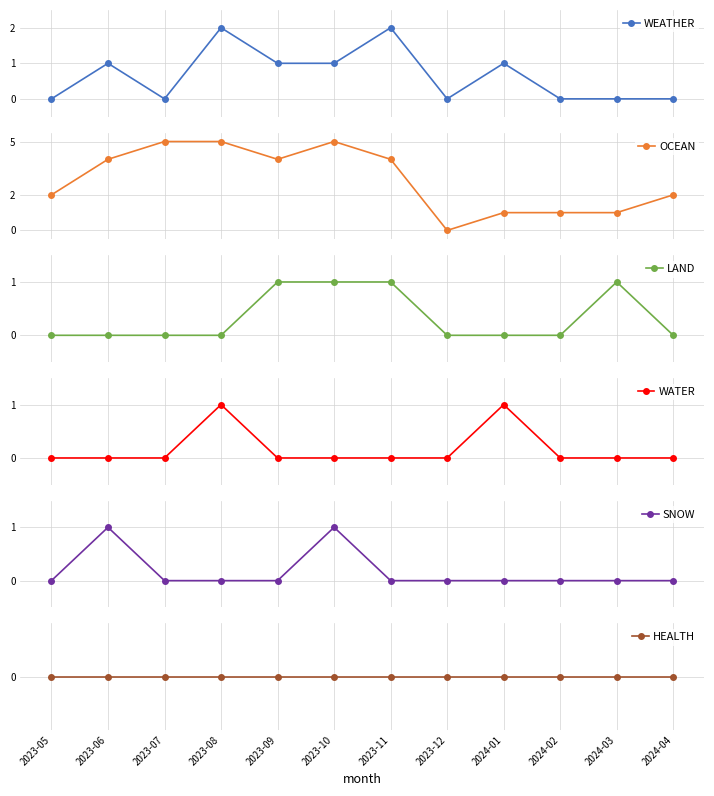

What position from the right is 2023-06?

11